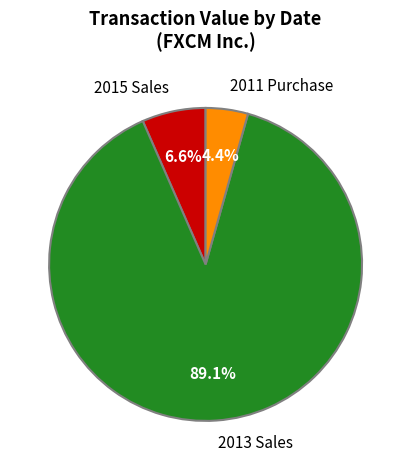

Do 2015 Sales and 2013 Sales together represent more than half of the pie?

Yes